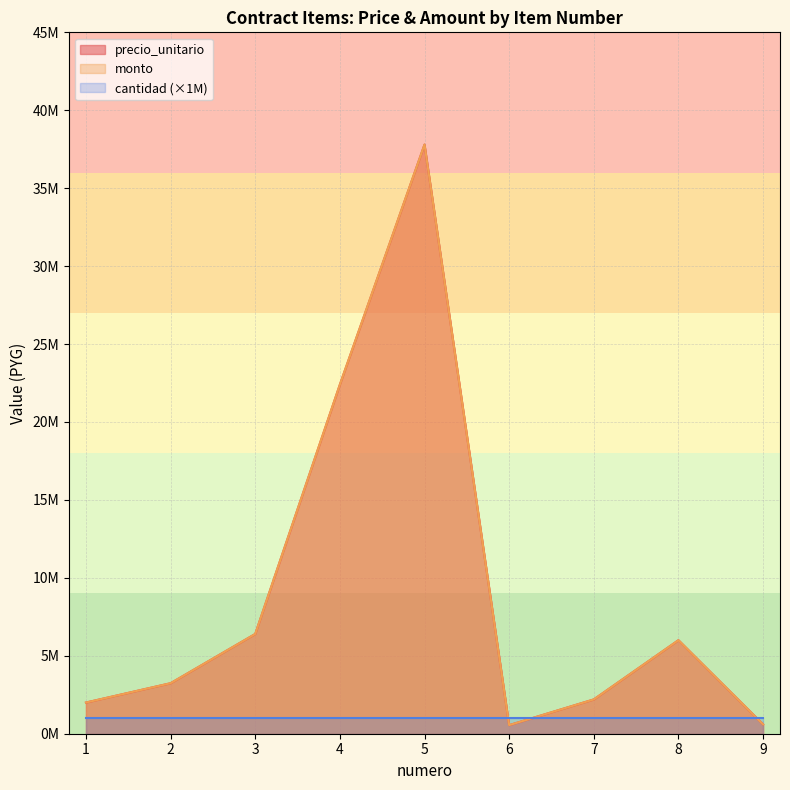

What is the value of the precio_unitario point at the 4th from the left?

22400000